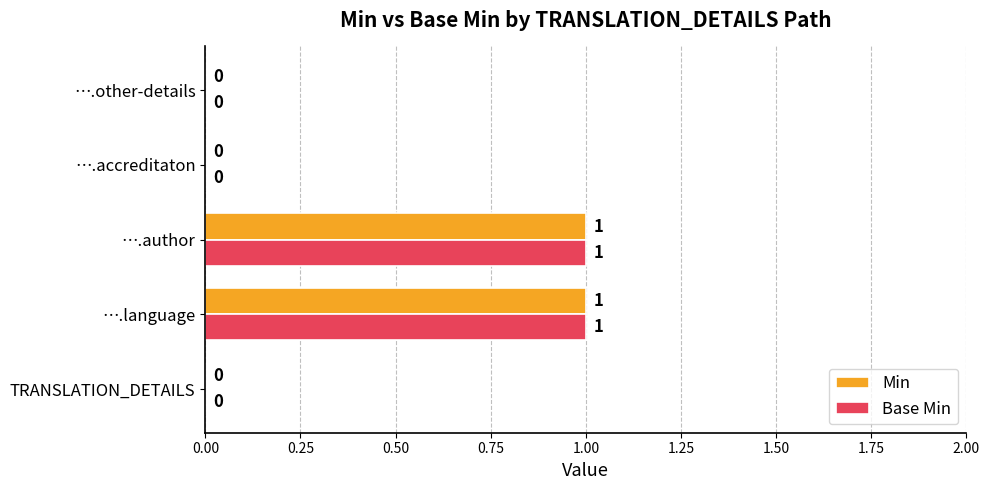

How many Min values are between 0 and 1?

5